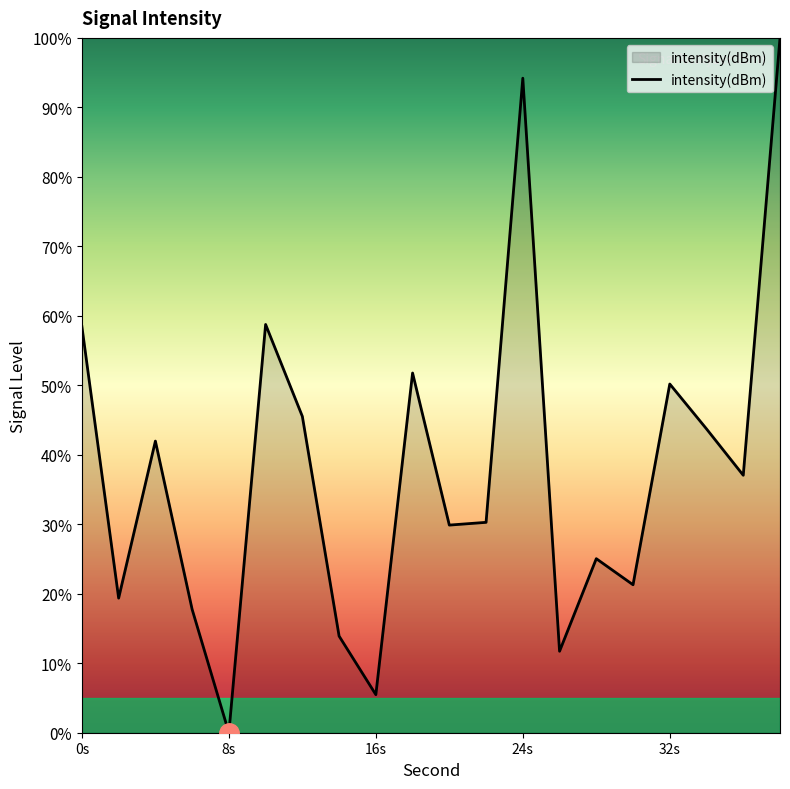

What is the difference between the maximum and minimum values?

100.0